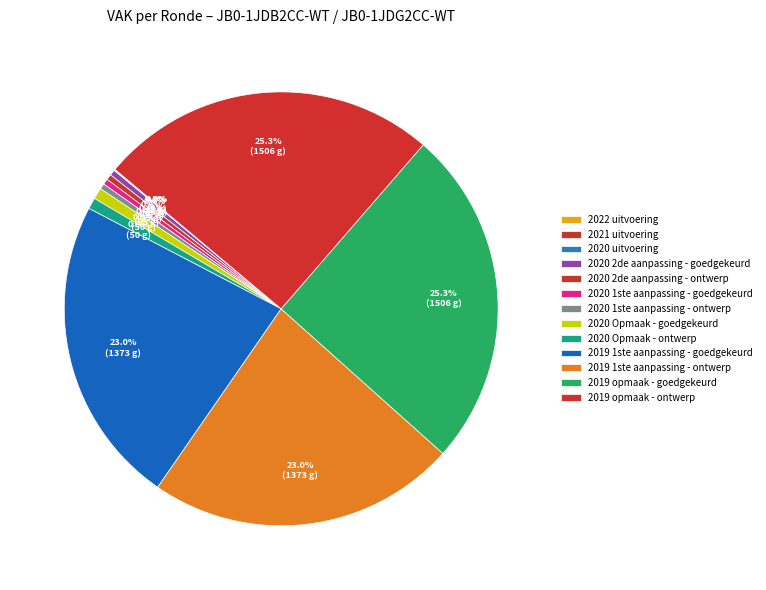

To the nearest percent, what percentage of the pie is 2020 Opmaak - goedgekeurd?

1%